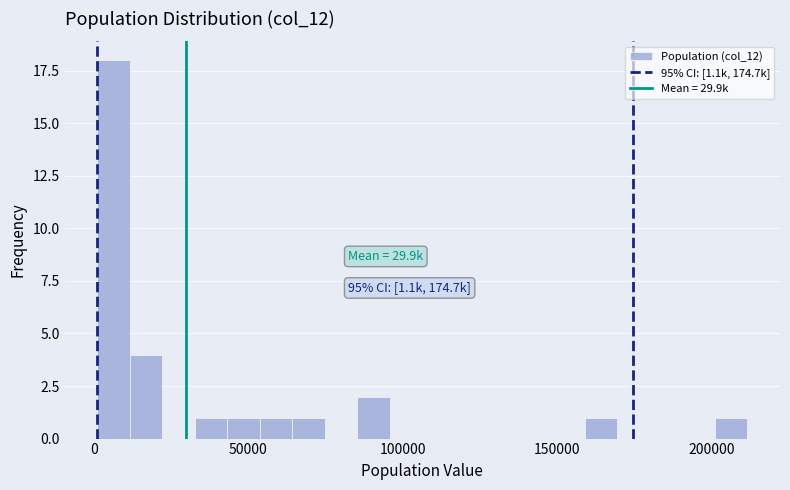

Read against the x-axis, roughly where is the centre of the tallest bar?

5000